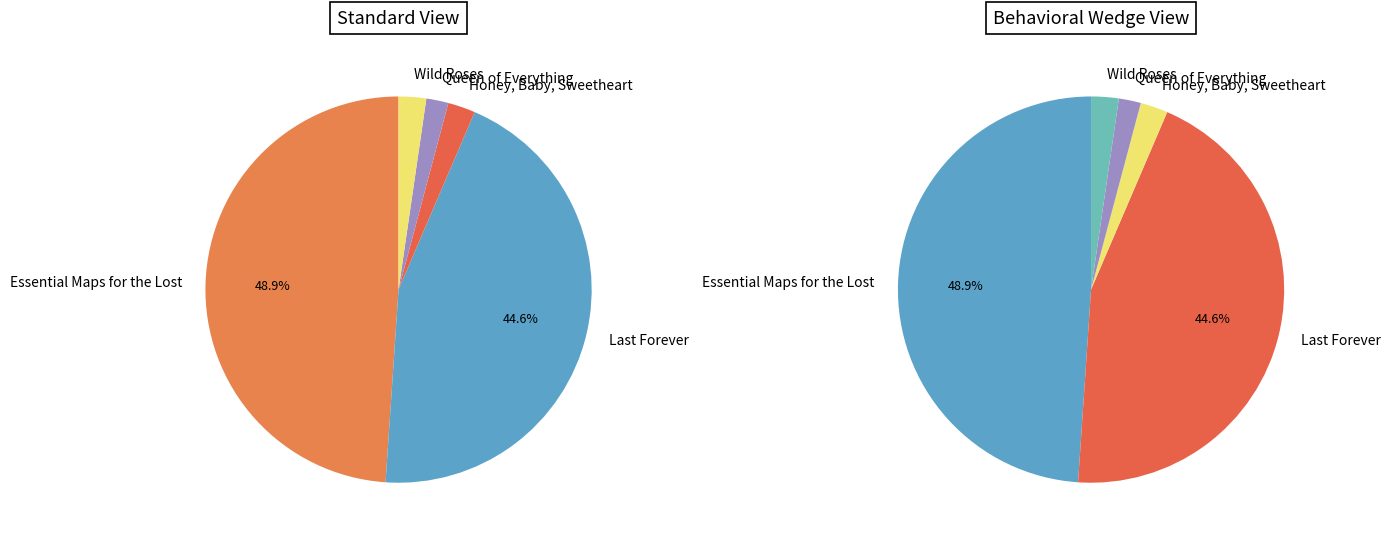

Count the number of slices in the pie.

5